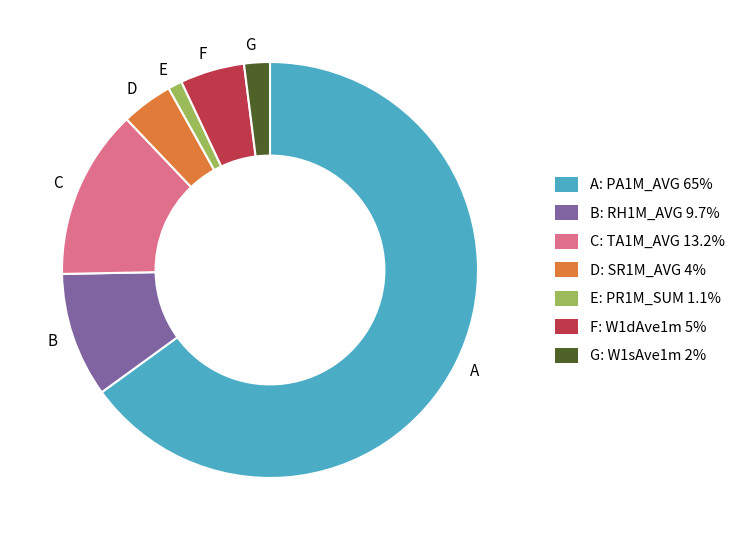

Which category has the biggest portion of the pie?

A